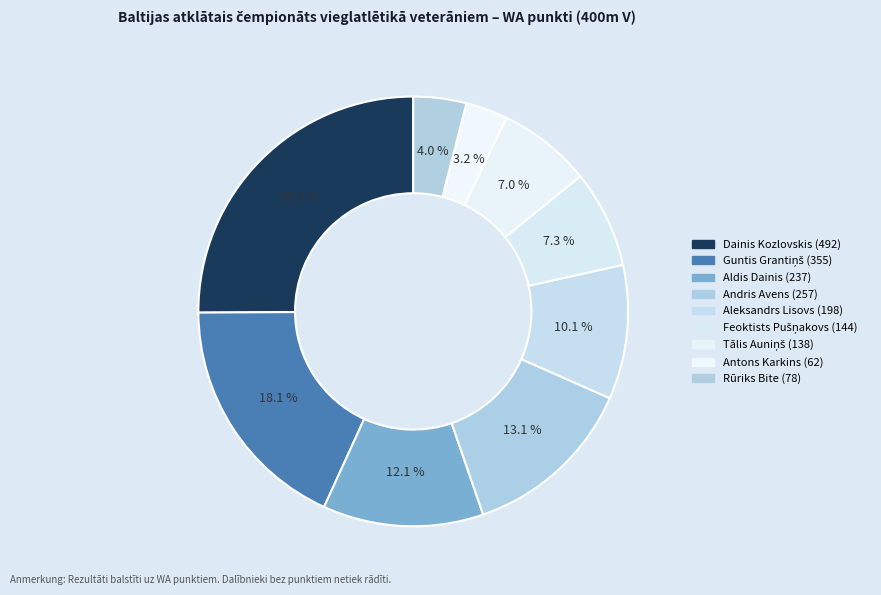

Rank the categories by value from lowest to highest.

Antons Karkins (62), Rūriks Bite (78), Tālis Auniņš (138), Feoktists Pušņakovs (144), Aleksandrs Lisovs (198), Aldis Dainis (237), Andris Avens (257), Guntis Grantiņš (355), Dainis Kozlovskis (492)